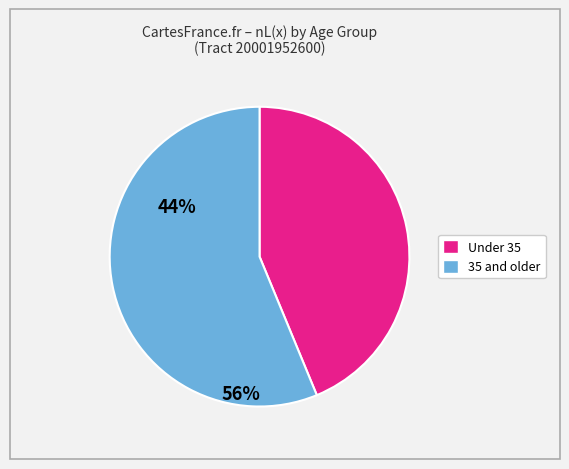

Is there any slice that represents more than half of the pie?

Yes